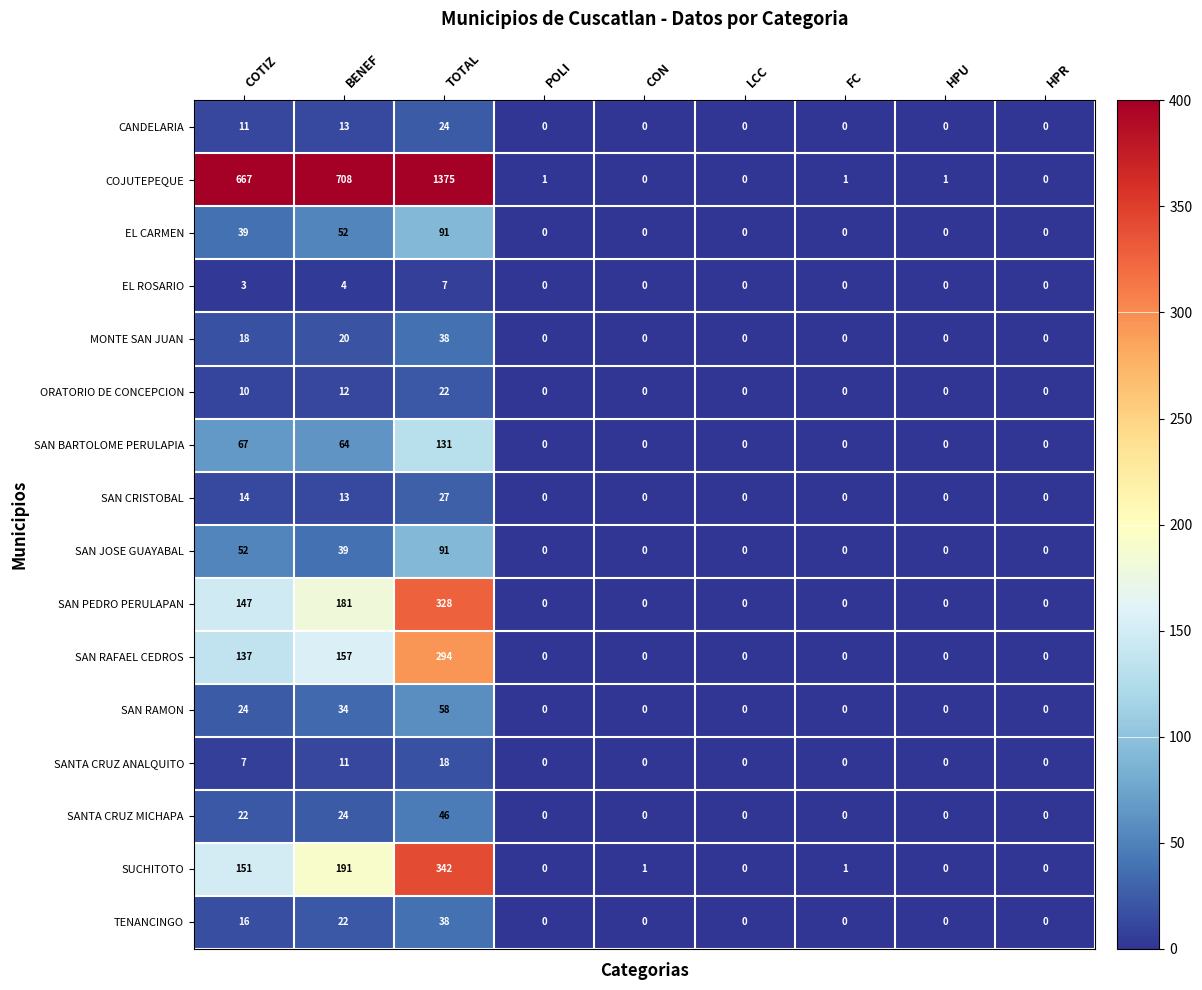

What is the difference between the second highest and second lowest values in the COJUTEPEQUE series?

708